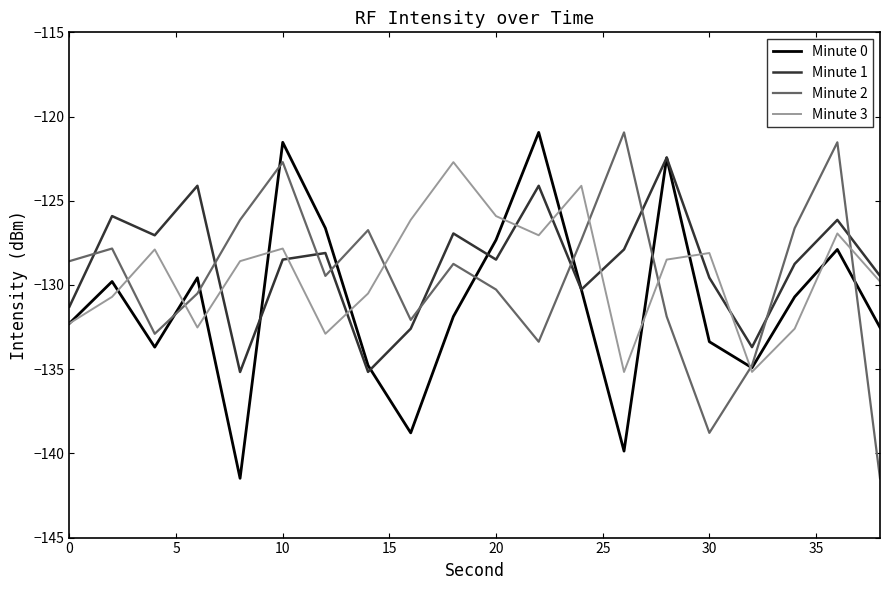

True or false: Minute 2 and Minute 1 cross at least once.

True